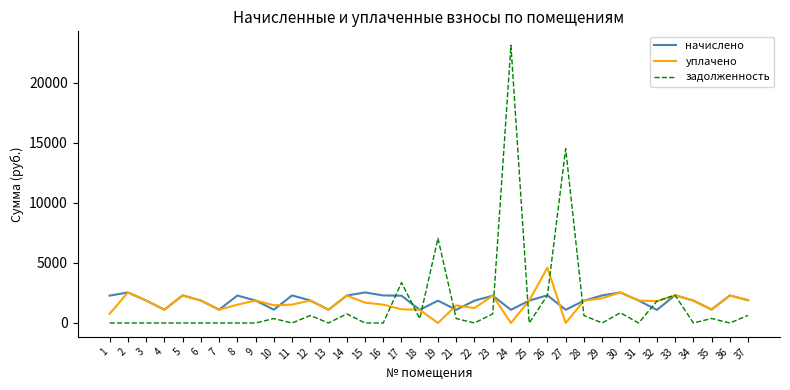

Rank the series by their maximum value, from lowest to highest.

начислено, уплачено, задолженность